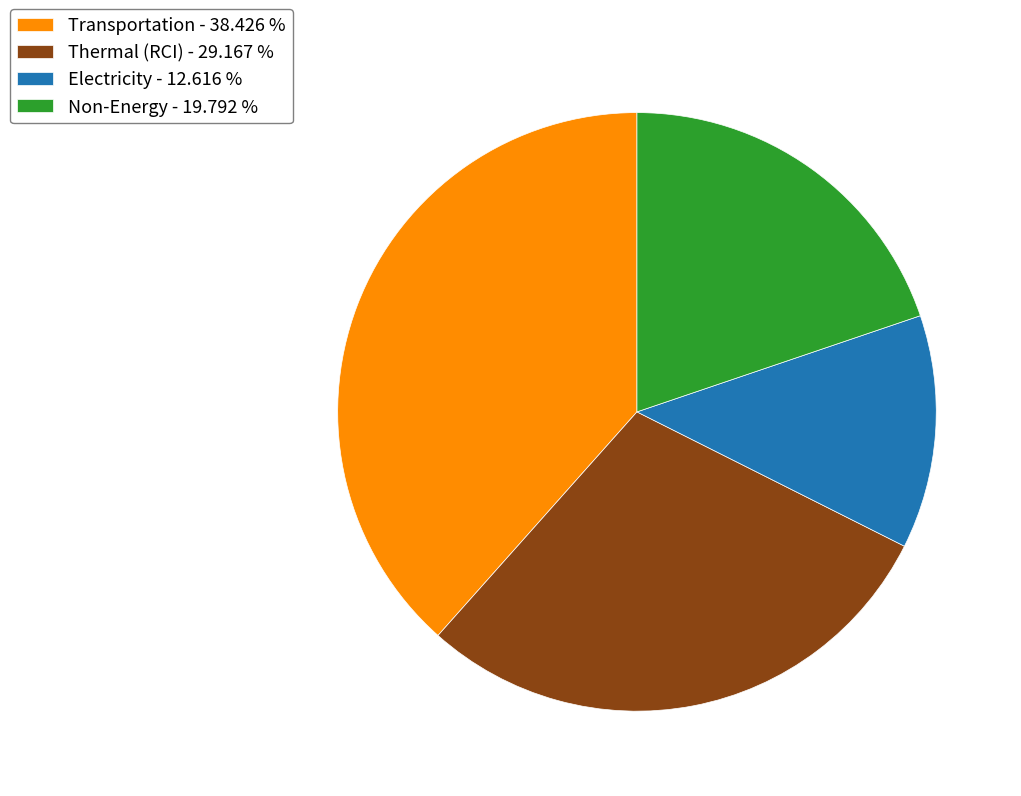

The Non-Energy slice represents 29% of the pie. True or false?

False